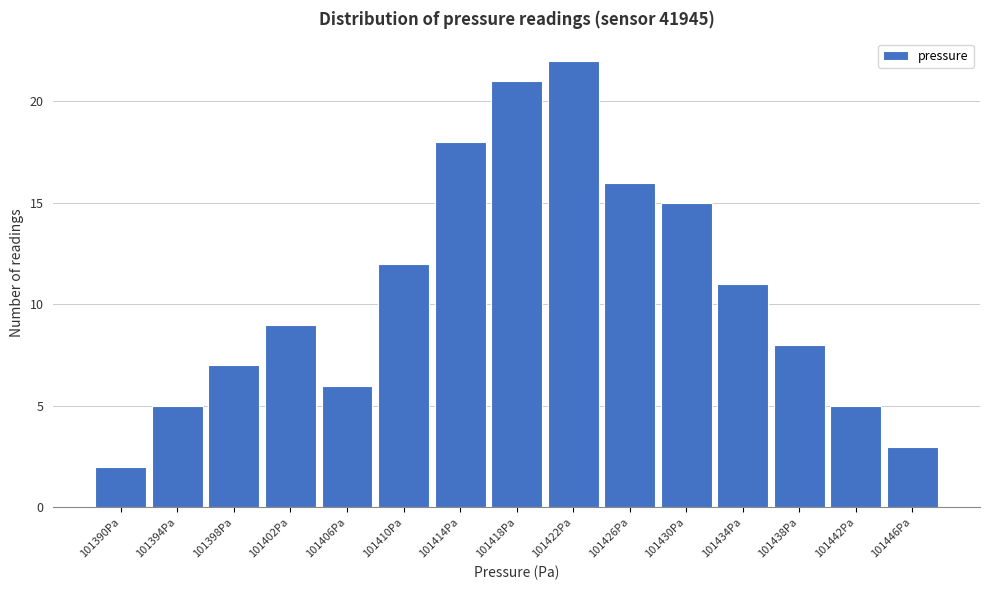

Reading left to right, extract all data points from this chart.

101390Pa=2	101394Pa=5	101398Pa=7	101402Pa=9	101406Pa=6	101410Pa=12	101414Pa=18	101418Pa=21	101422Pa=22	101426Pa=16	101430Pa=15	101434Pa=11	101438Pa=8	101442Pa=5	101446Pa=3